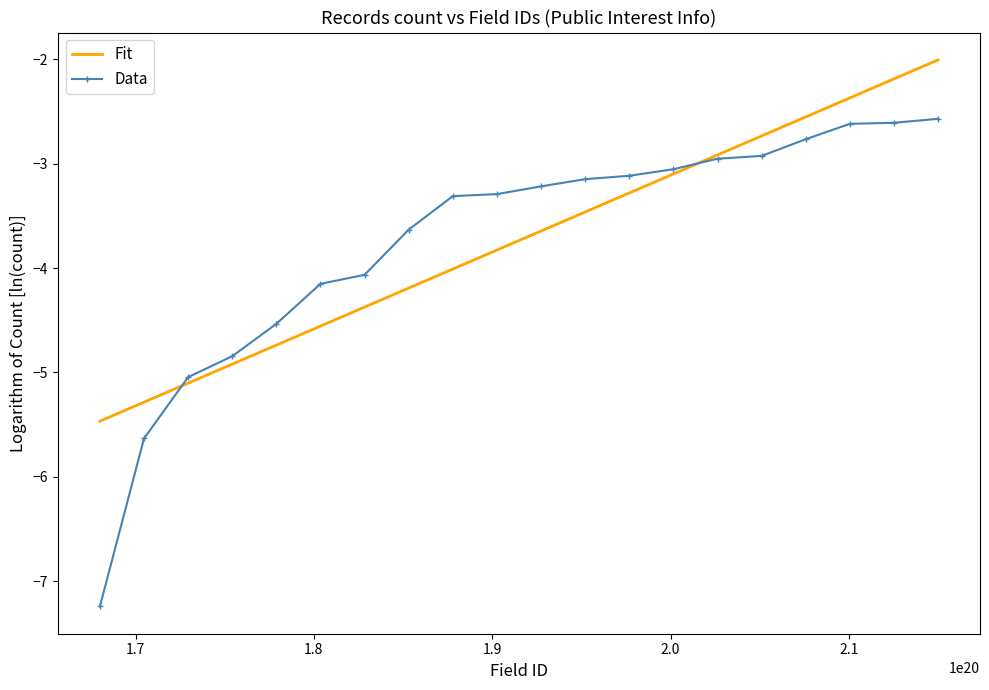

What is the maximum value shown in the chart?

-2.0